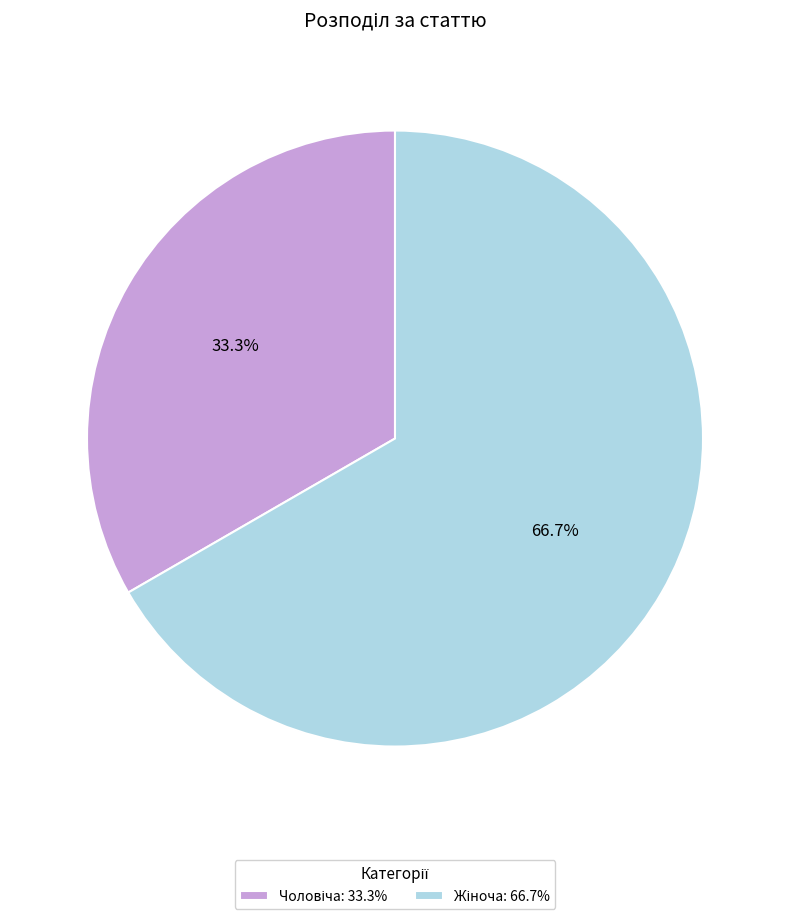

To the nearest percent, what is the average slice percentage?

50%